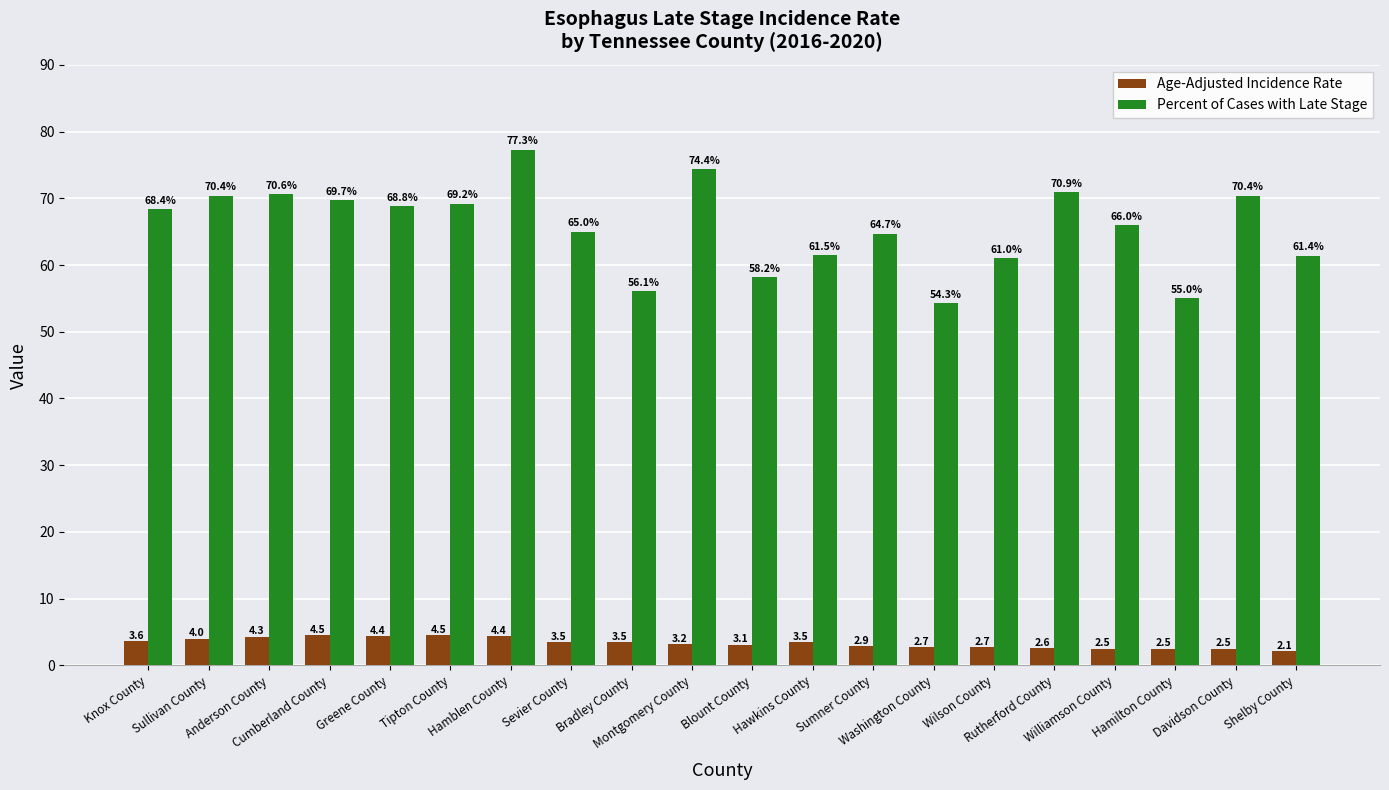

What is the value of the Percent of Cases with Late Stage bar at the 12th from the left?

61.5